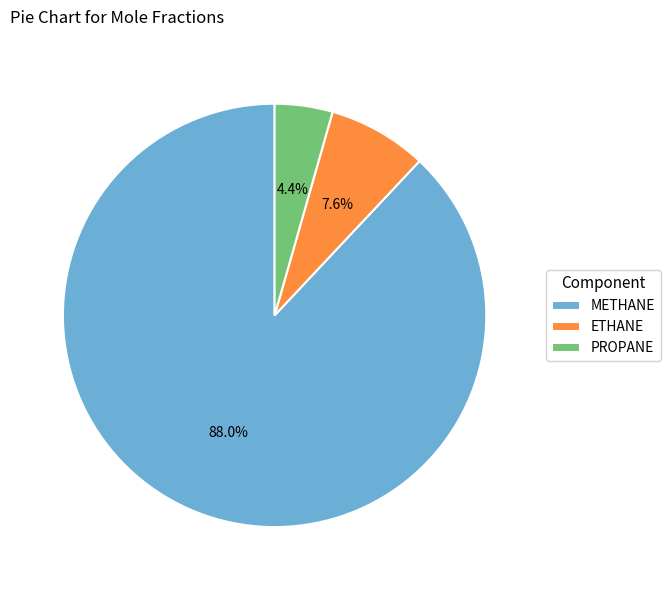

Between PROPANE and METHANE, which is larger?

METHANE